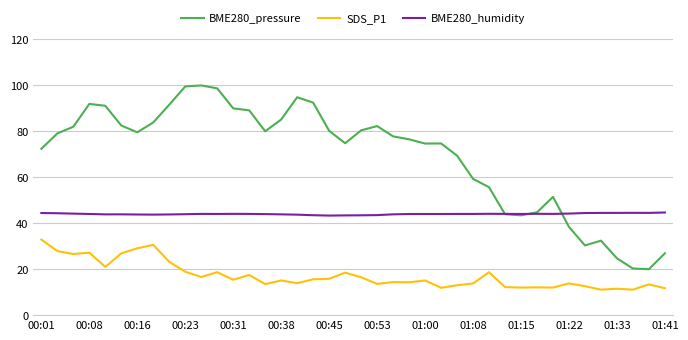

Which series has the largest total across all categories?

BME280_pressure